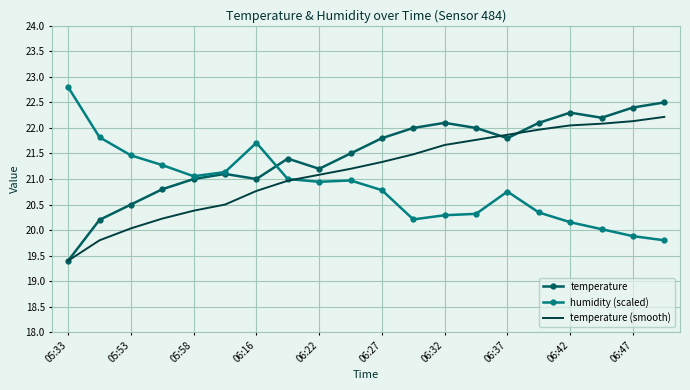

How many values in the temperature (smooth) series are below 21?

8